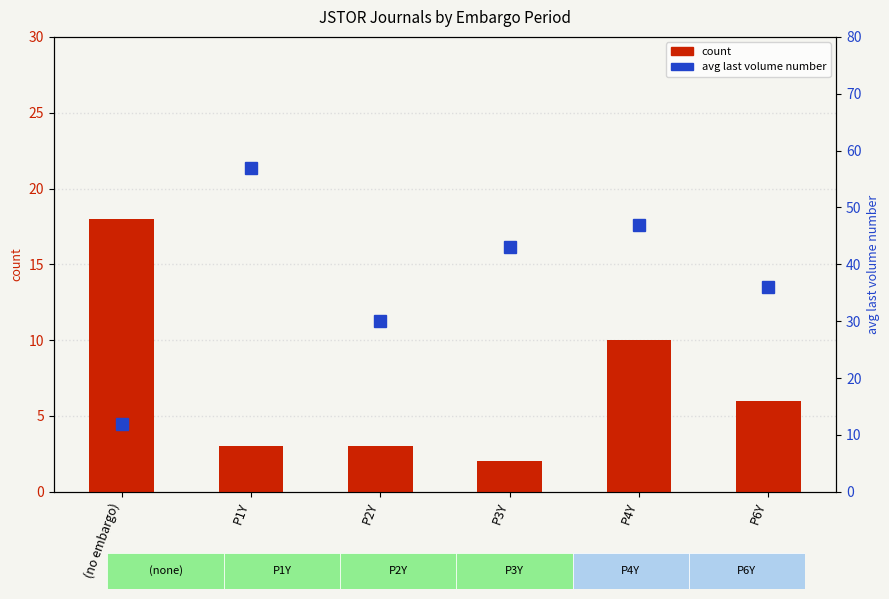

What is the label of the 5th bar from the right?

P1Y